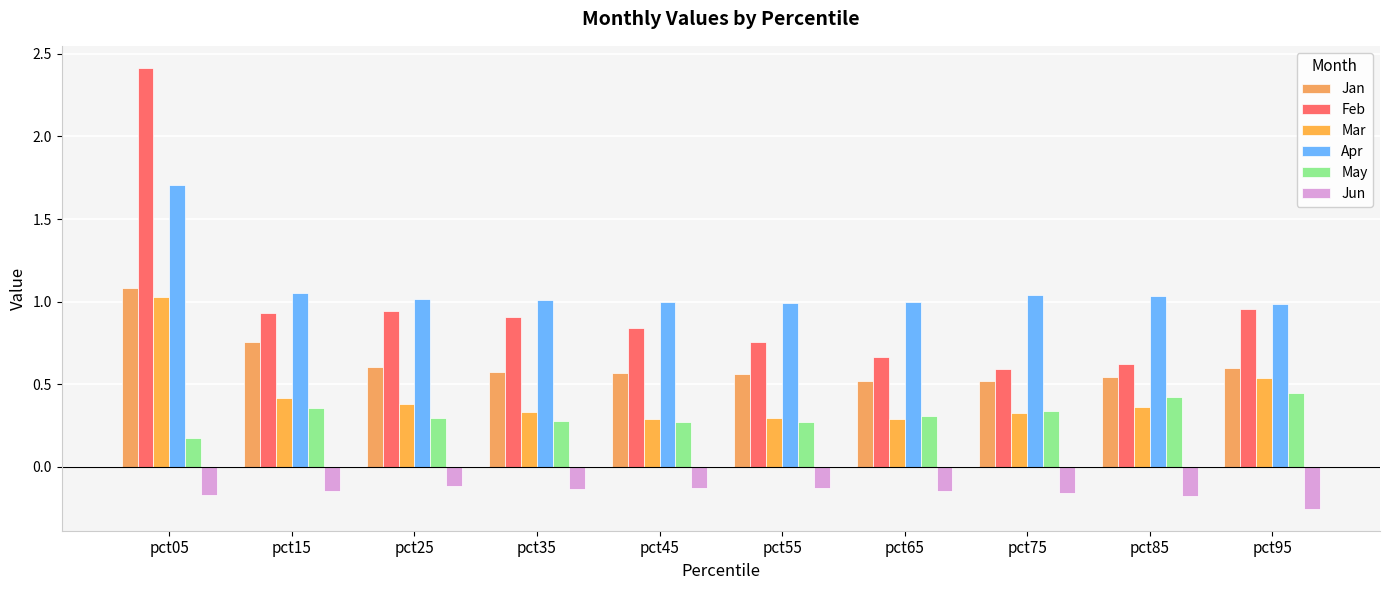

Reading left to right, extract all data points from this chart.

Jan: pct05=1.1	pct15=0.8	pct25=0.6	pct35=0.6	pct45=0.6	pct55=0.6	pct65=0.5	pct75=0.5	pct85=0.5	pct95=0.6
Feb: pct05=2.4	pct15=0.9	pct25=0.9	pct35=0.9	pct45=0.8	pct55=0.8	pct65=0.7	pct75=0.6	pct85=0.6	pct95=1.0
Mar: pct05=1.0	pct15=0.4	pct25=0.4	pct35=0.3	pct45=0.3	pct55=0.3	pct65=0.3	pct75=0.3	pct85=0.4	pct95=0.5
Apr: pct05=1.7	pct15=1.1	pct25=1.0	pct35=1.0	pct45=1.0	pct55=1.0	pct65=1.0	pct75=1.0	pct85=1.0	pct95=1.0
May: pct05=0.2	pct15=0.4	pct25=0.3	pct35=0.3	pct45=0.3	pct55=0.3	pct65=0.3	pct75=0.3	pct85=0.4	pct95=0.4
Jun: pct05=-0.2	pct15=-0.1	pct25=-0.1	pct35=-0.1	pct45=-0.1	pct55=-0.1	pct65=-0.1	pct75=-0.2	pct85=-0.2	pct95=-0.3